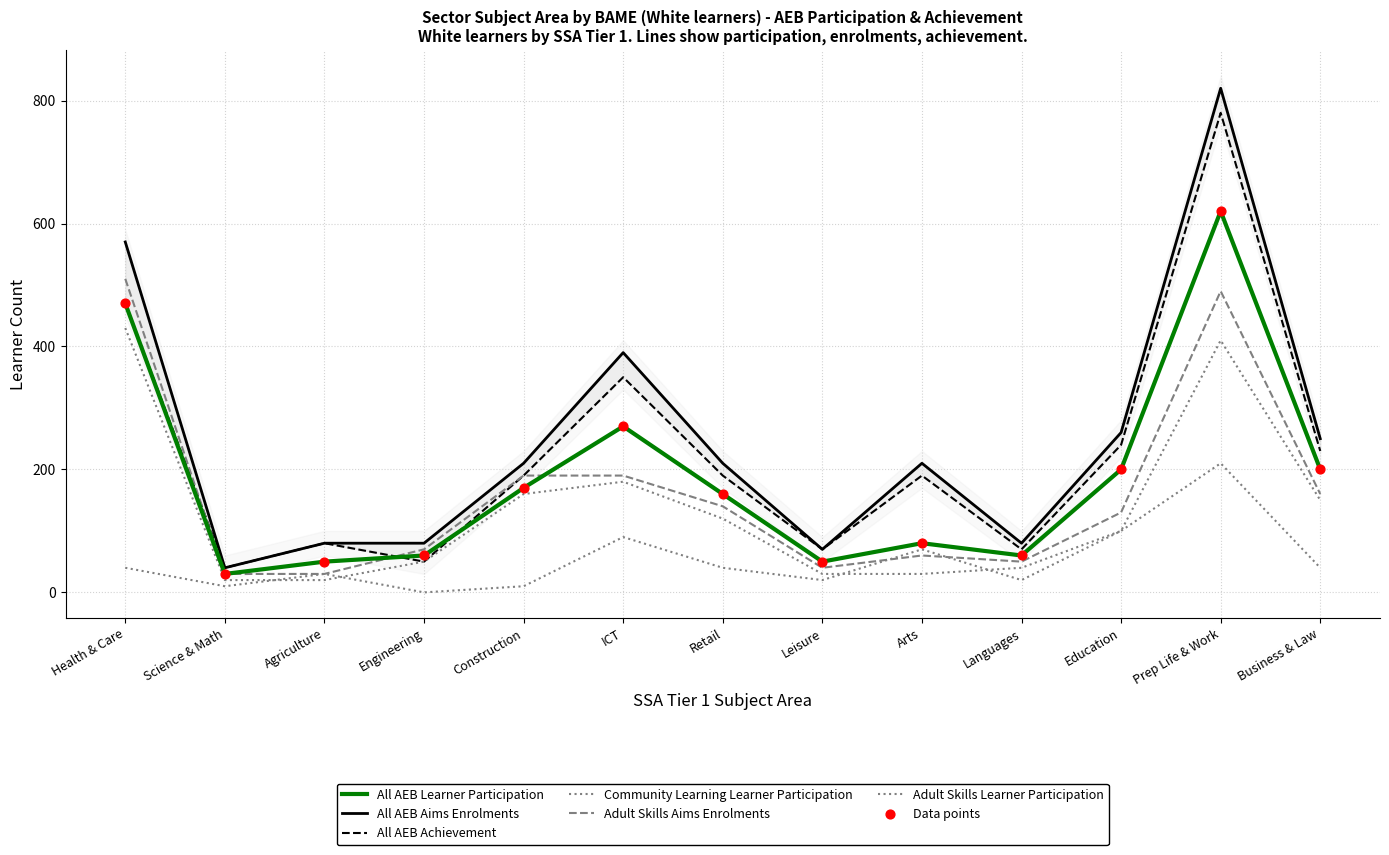

At which category is the sum across all series the highest?

Prep Life & Work